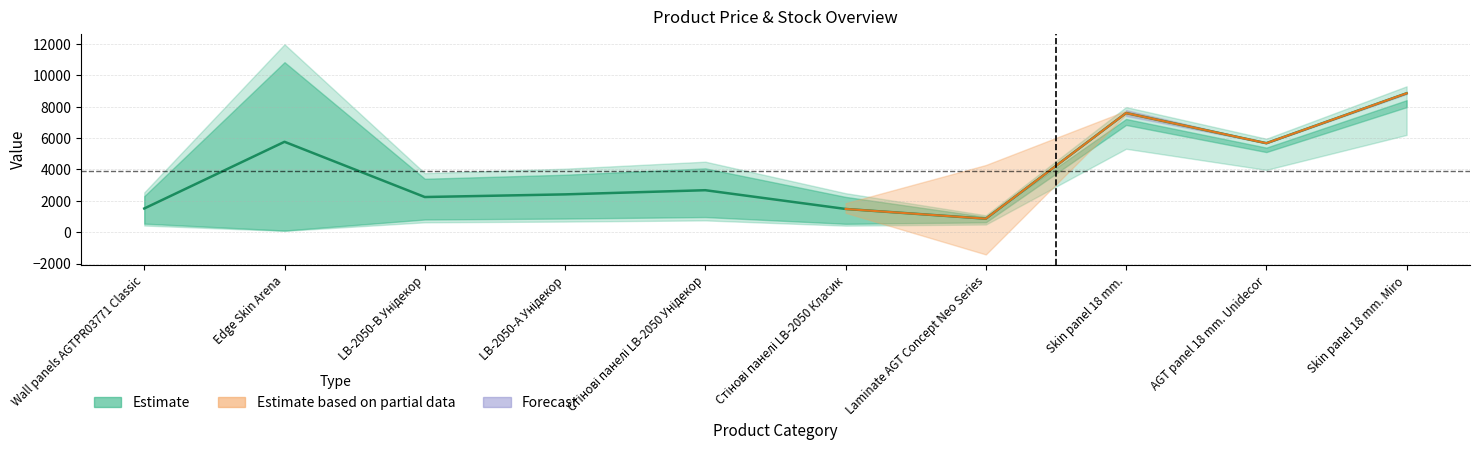

What is the label of the 5th point from the right?

Стінові панелі LB-2050 Класик